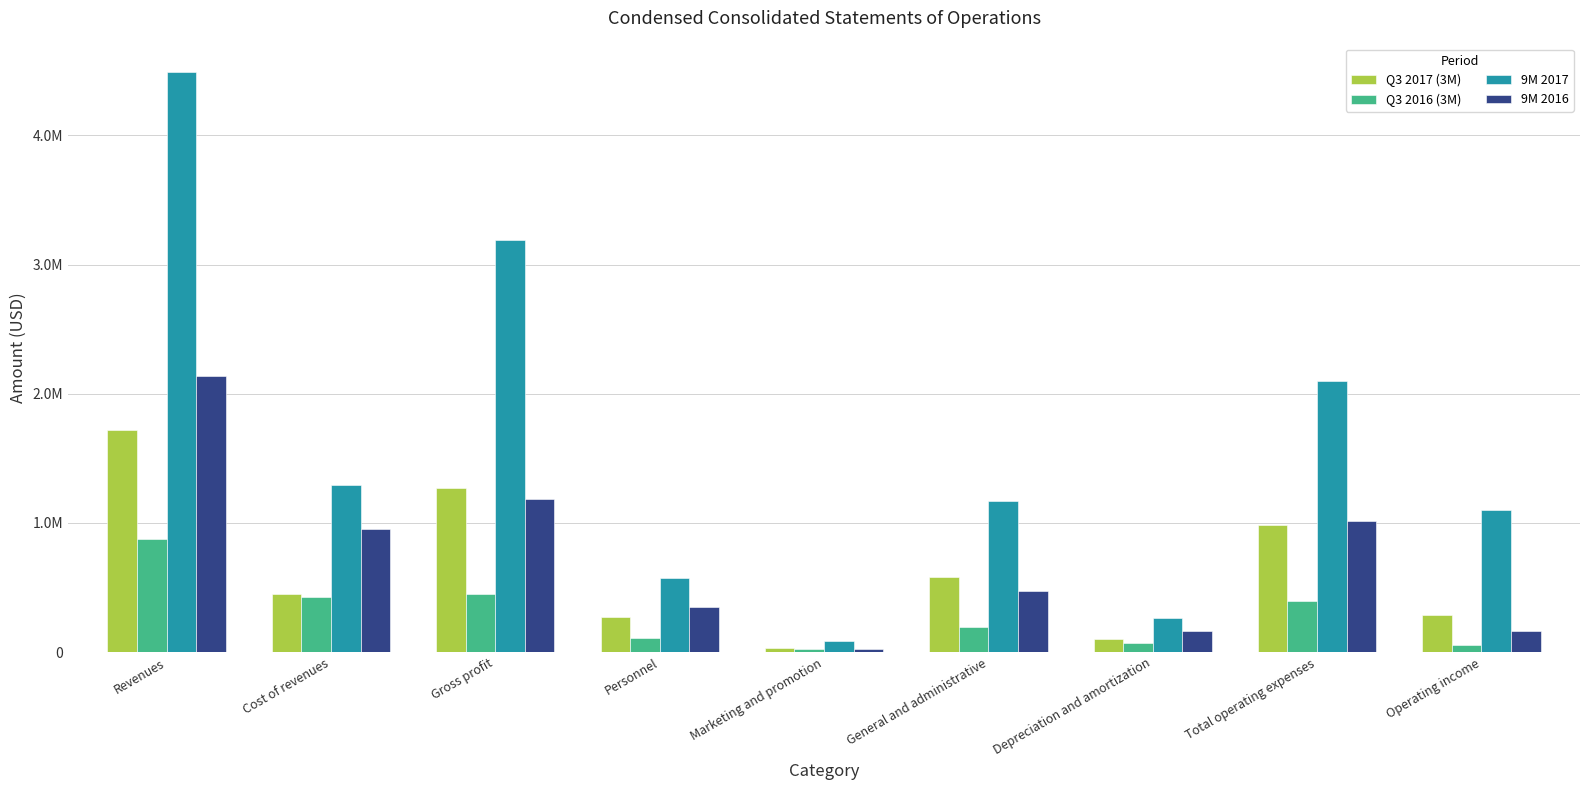

Which category has the lowest value in the 9M 2016 series?

Marketing and promotion